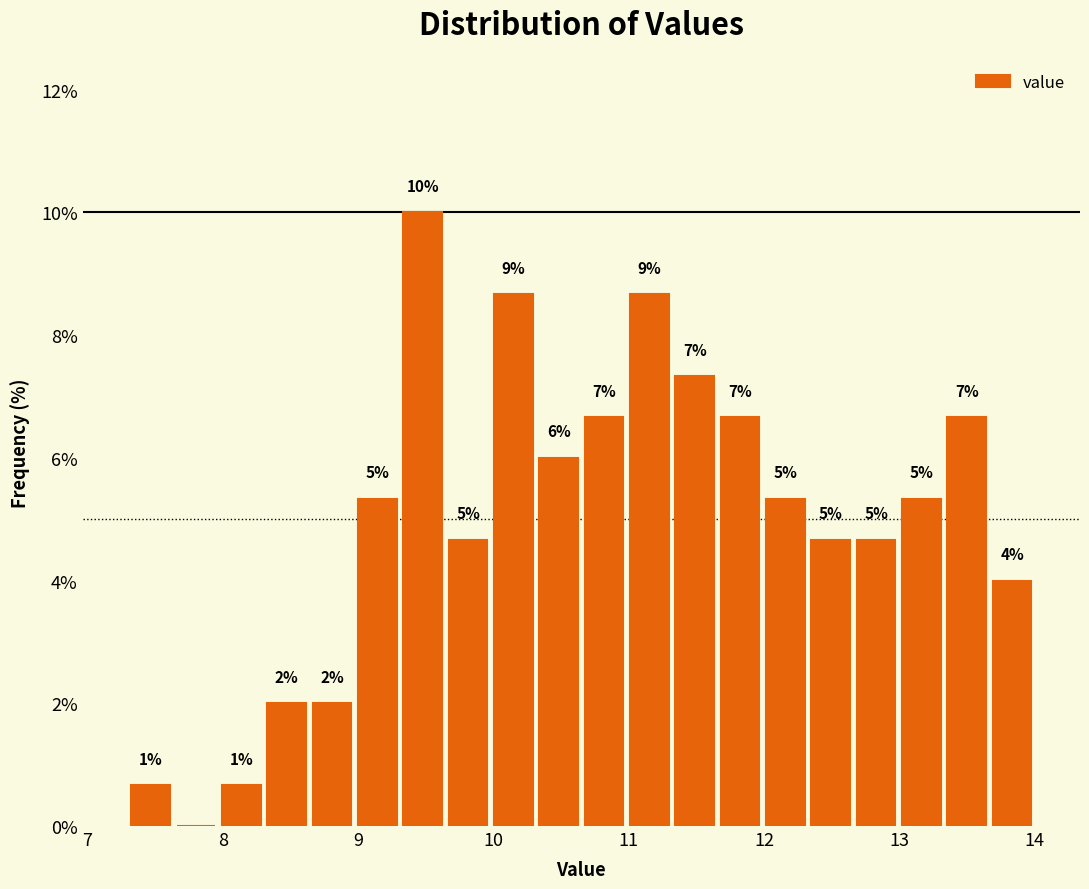

Read against the x-axis, roughly where is the centre of the tallest bar?

9.5